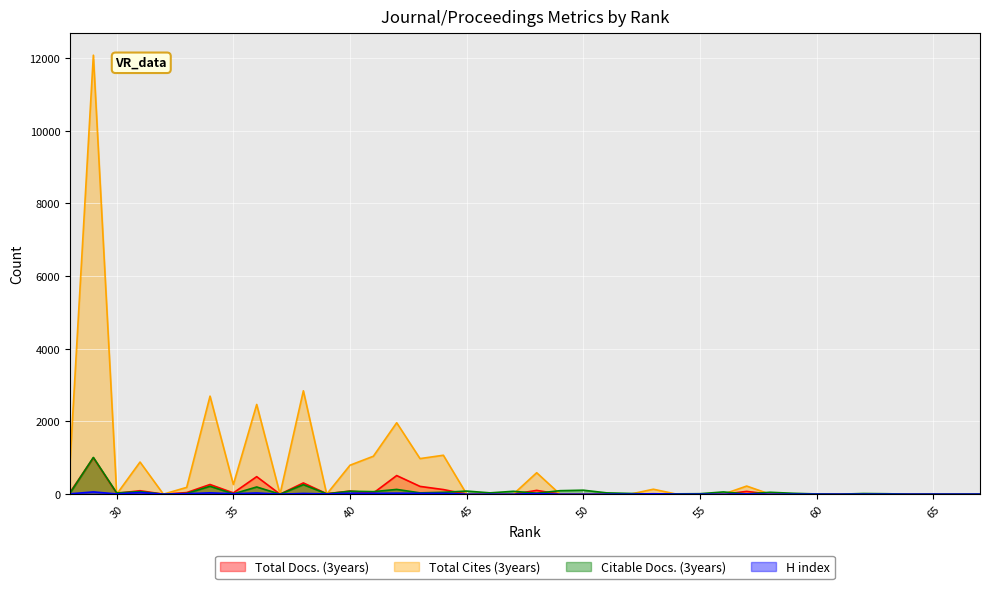

What is the difference between the maximum and minimum values in the Total Cites (3years) series?

12080